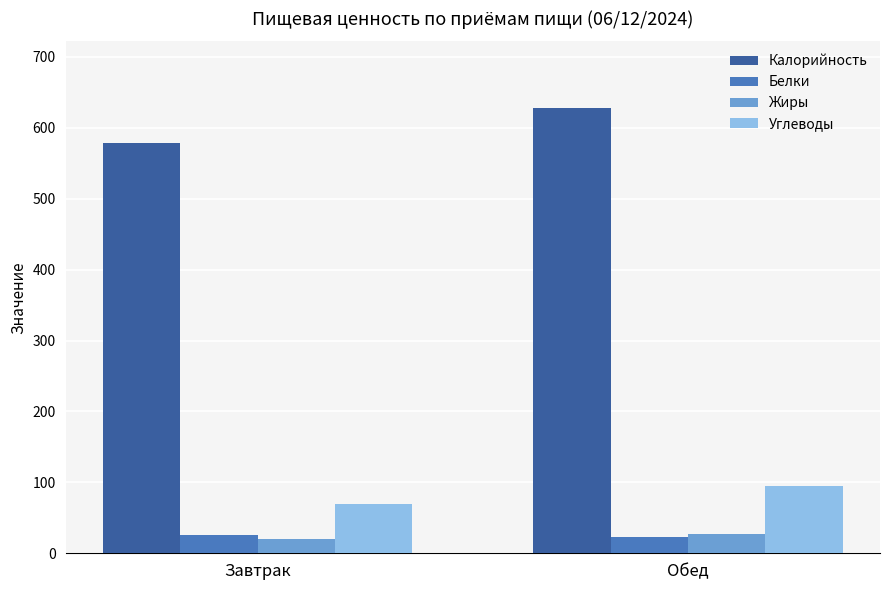

What is the label of the 2nd bar from the left?

Обед